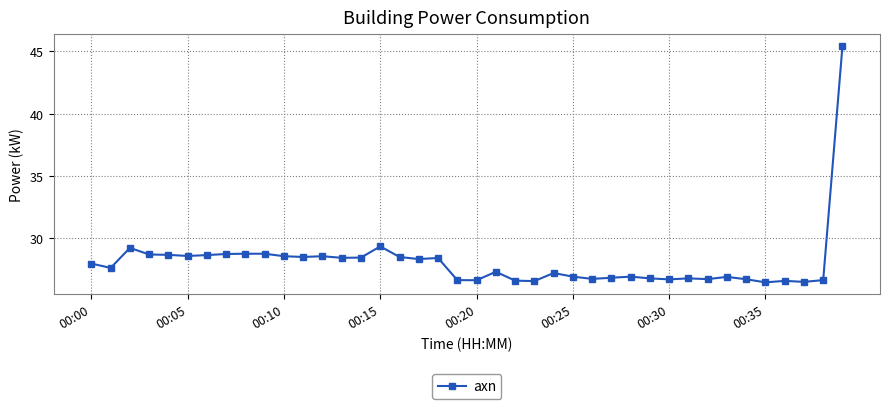

True or false: there are more than 1 points higher than both neighbors.

True